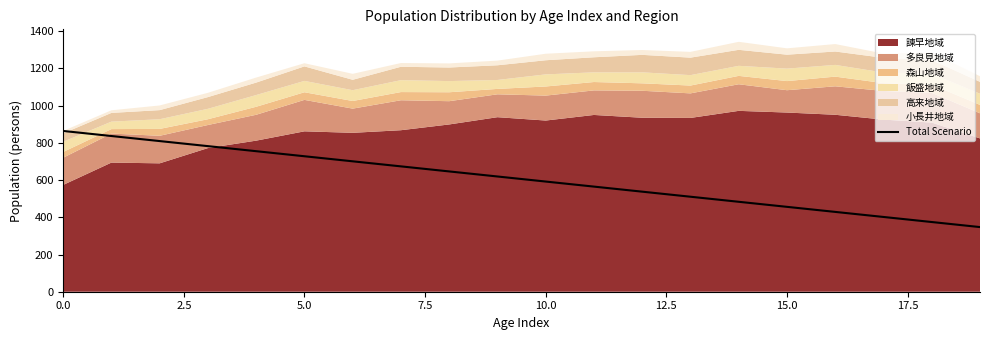

Approximately how many times larger is the value at 18 compared to 19?

1.1